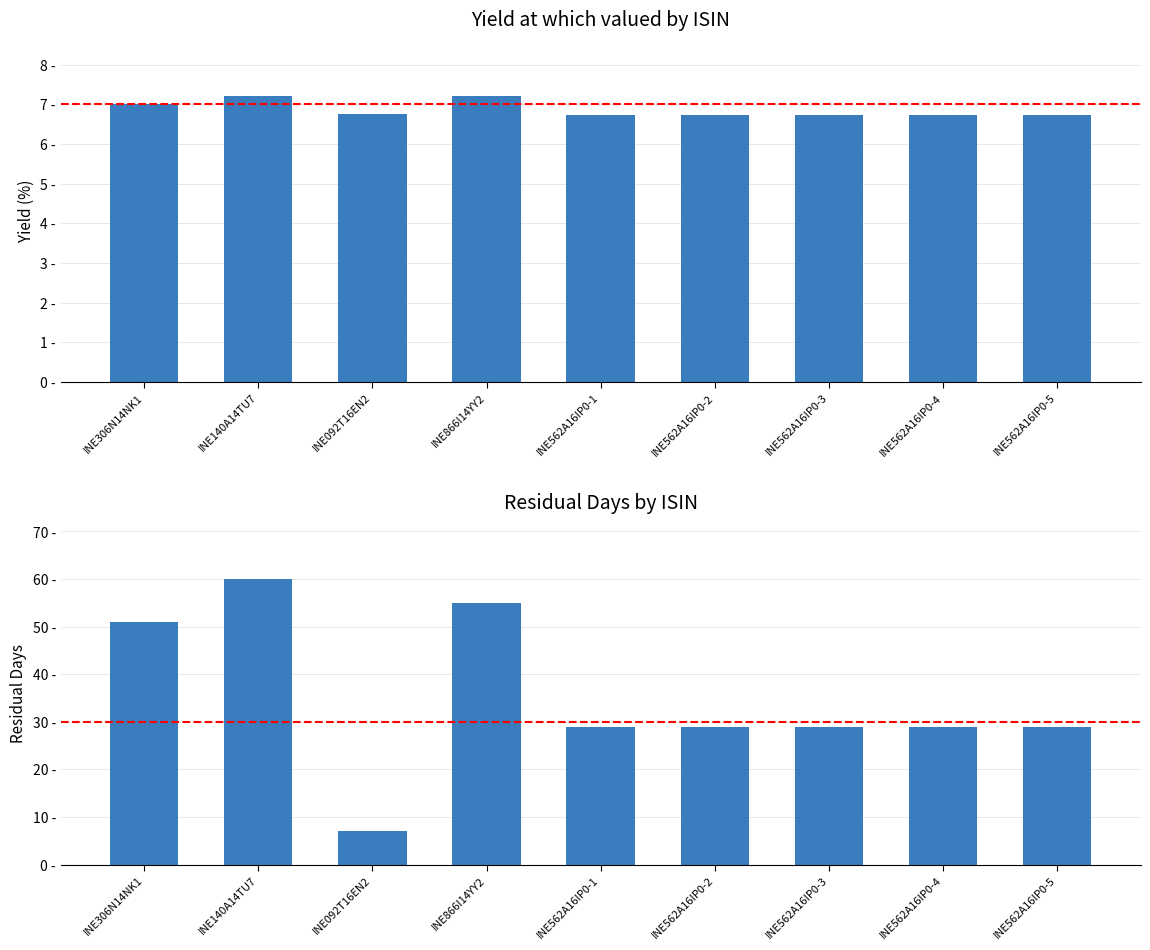

What is the difference between the second highest and second lowest values in the Residual Days series?

26.0